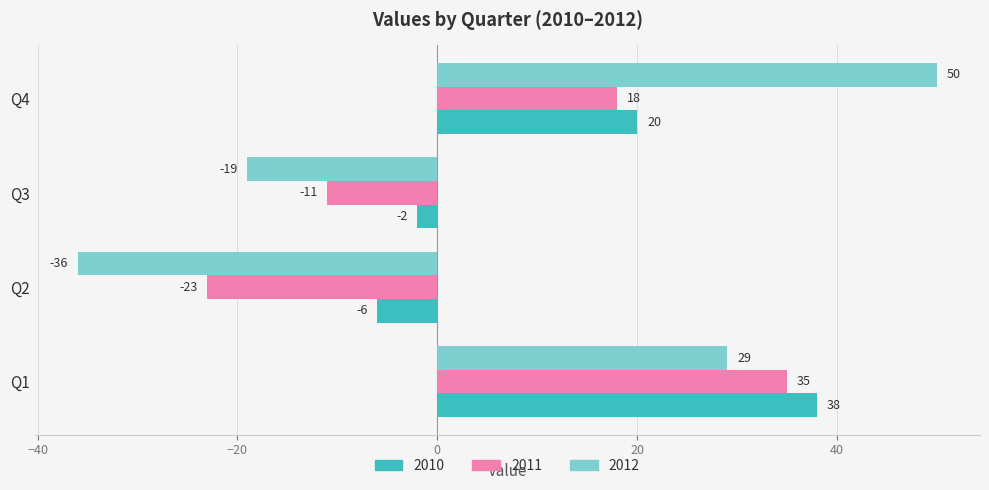

Rank the series at Q2 from lowest to highest value.

2012, 2011, 2010